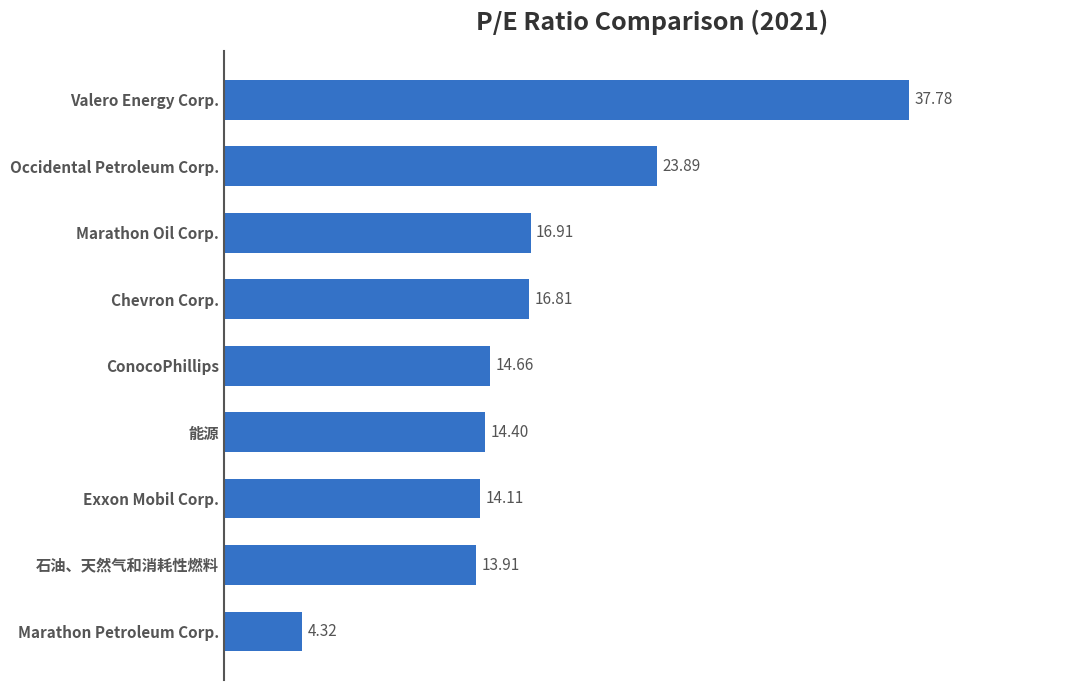

How many distinct data groups are displayed?

1